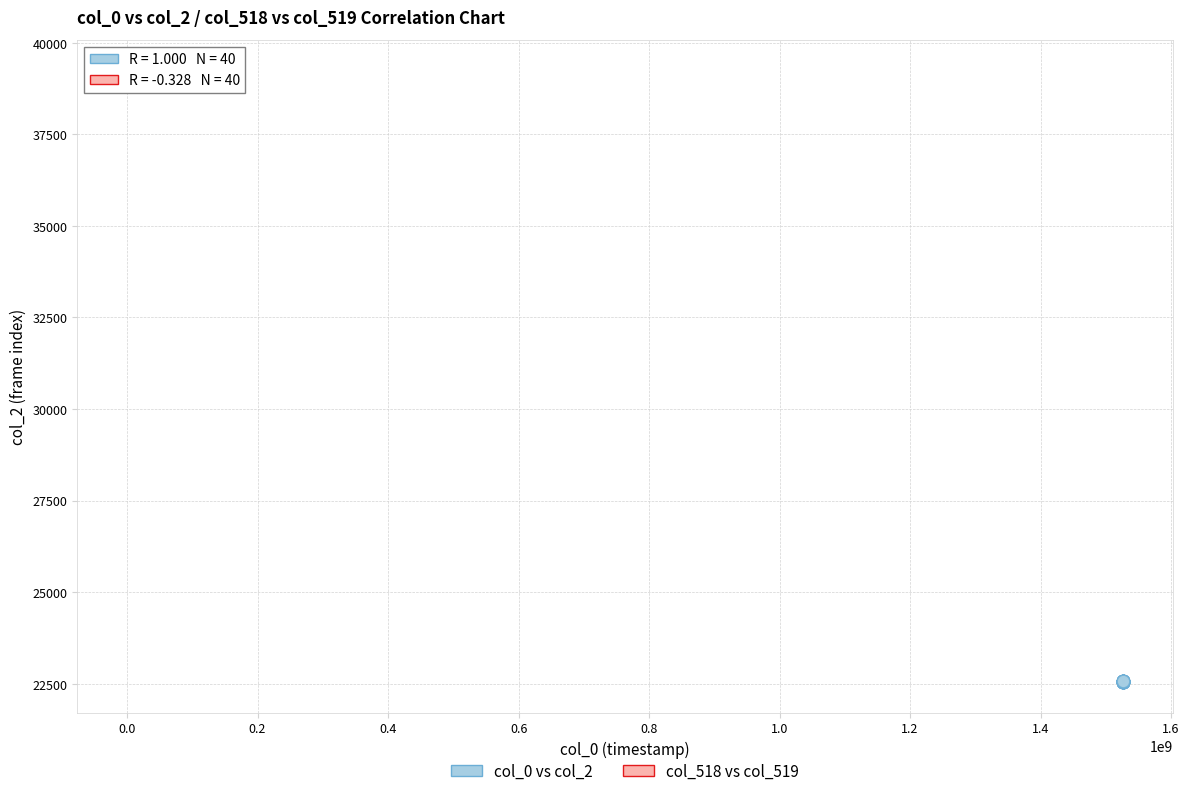

Which series has the largest Y range (max minus min)?

col_518 vs col_519